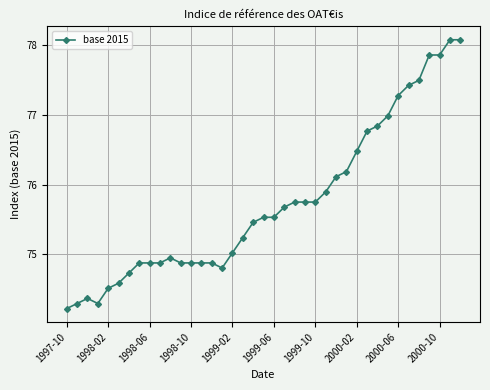

What is the minimum value shown in the chart?

74.2